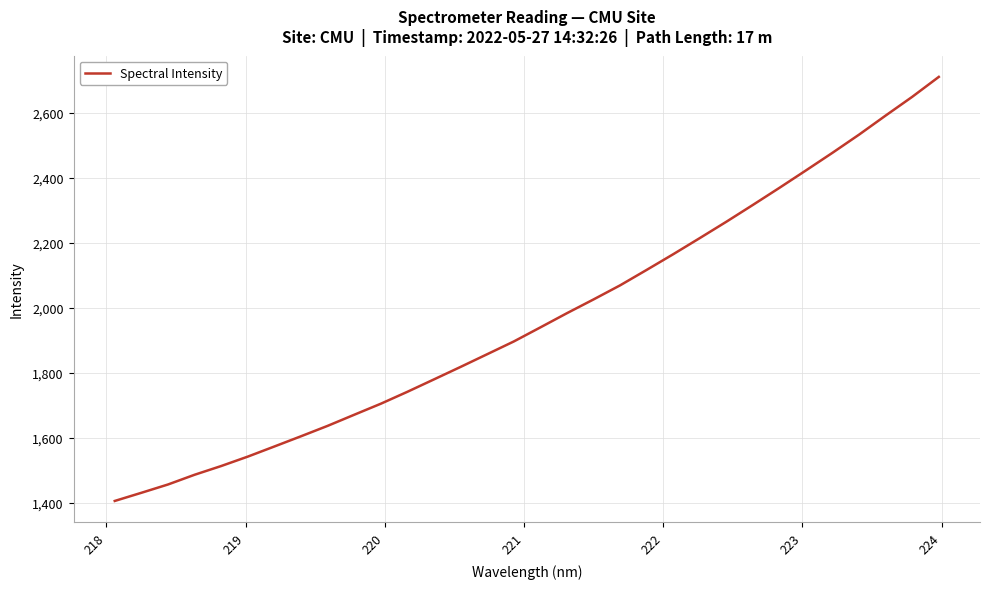

What is the minimum value shown in the chart?

1405.8